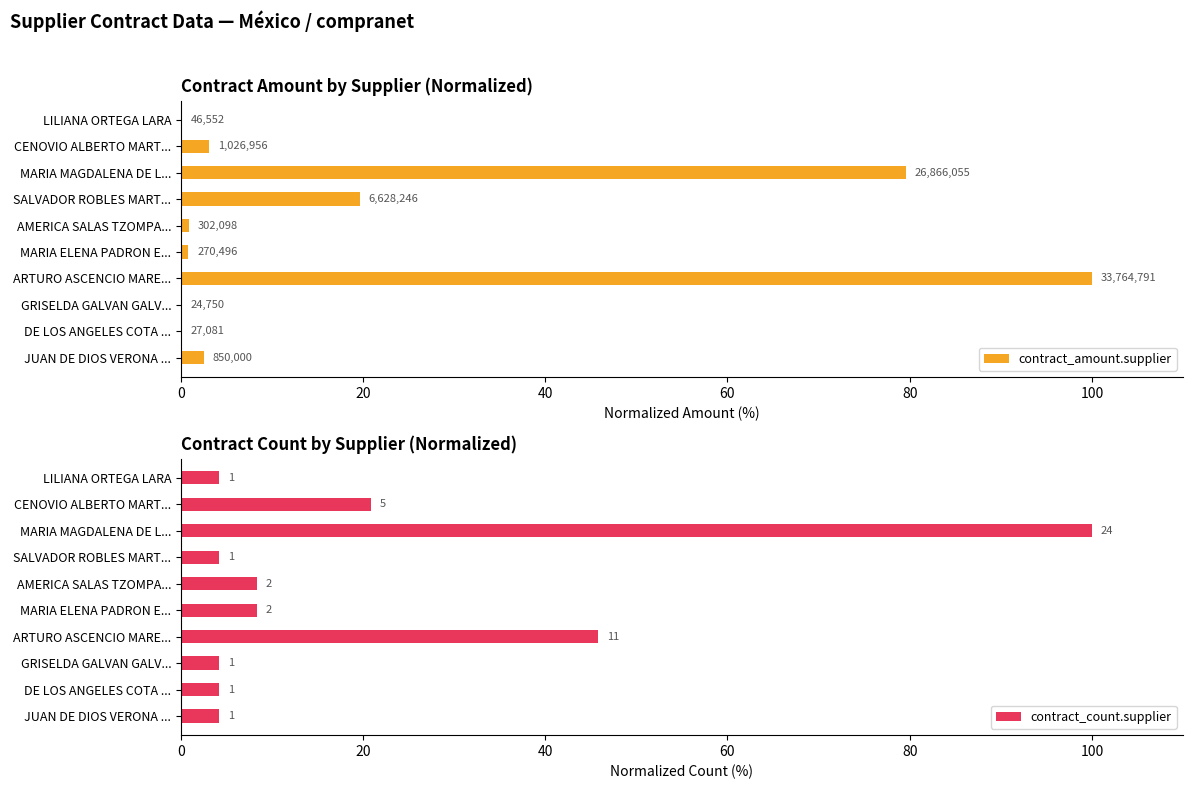

Which has a higher value, JUAN DE DIOS VERONA ... or MARIA MAGDALENA DE L...?

MARIA MAGDALENA DE L...